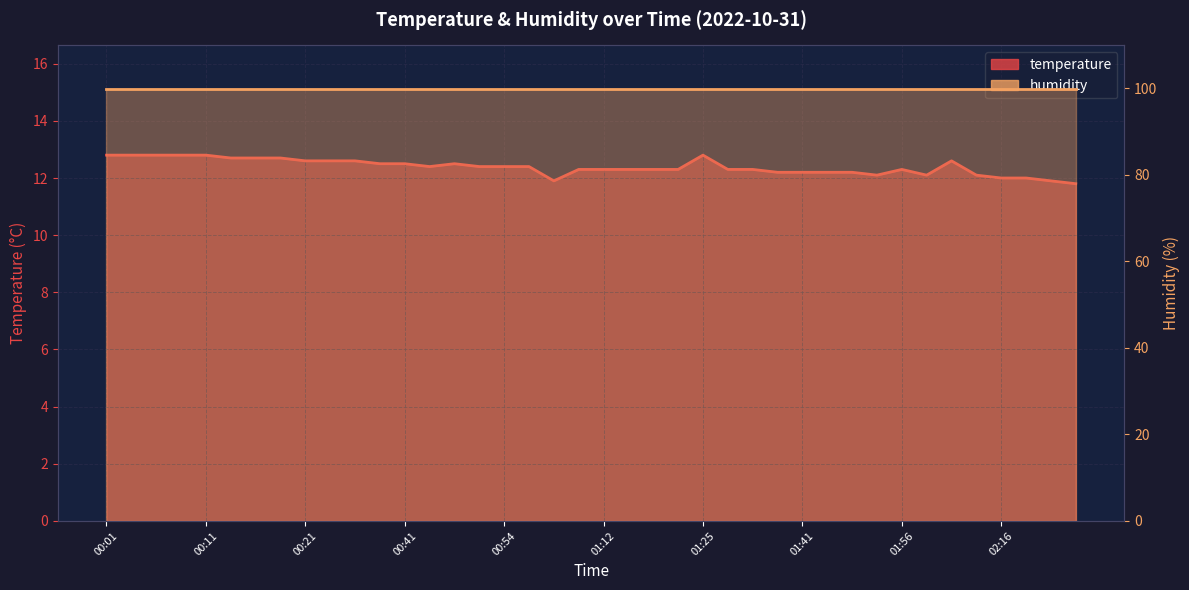

Approximately how many times larger is the value at 00:35 compared to 01:28?

1.0